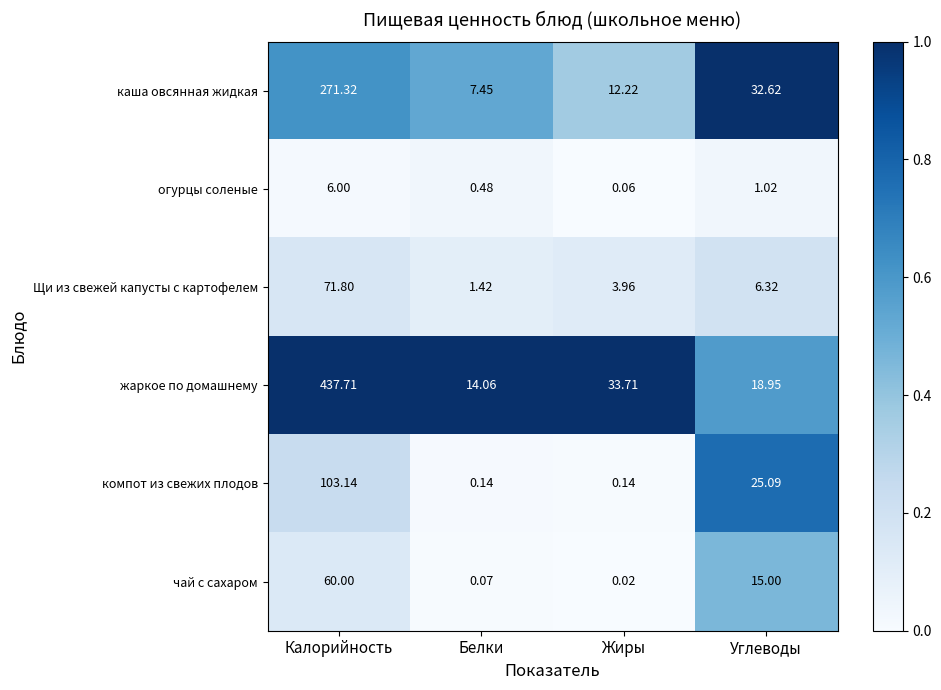

Where is Щи из свежей капусты с картофелем nearest to the value 36?

Углеводы